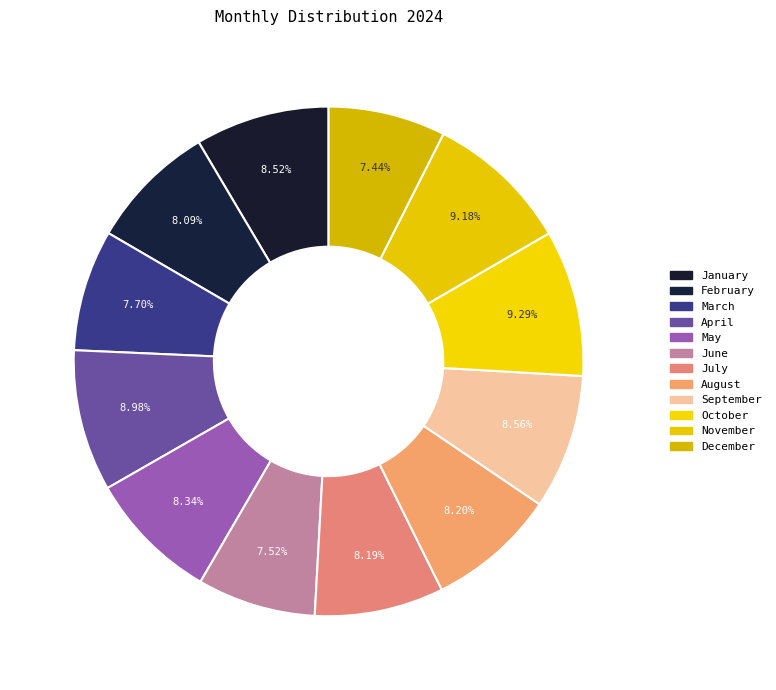

How many slices are in this pie chart?

12